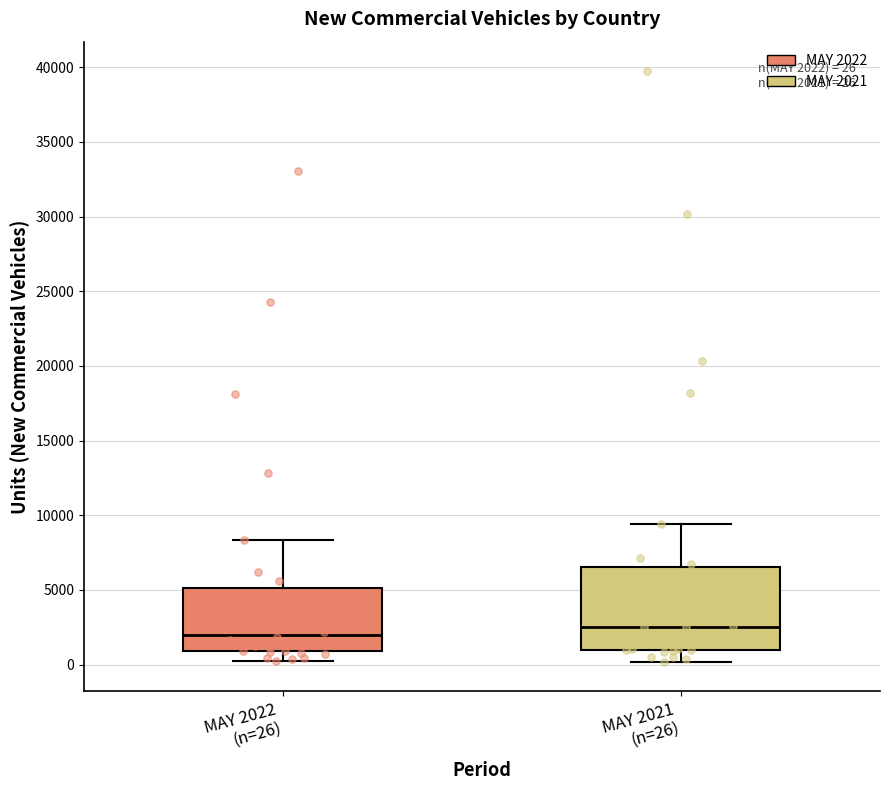

Which box is the tallest, from its lower edge to its upper edge?

MAY 2021 (n=26)